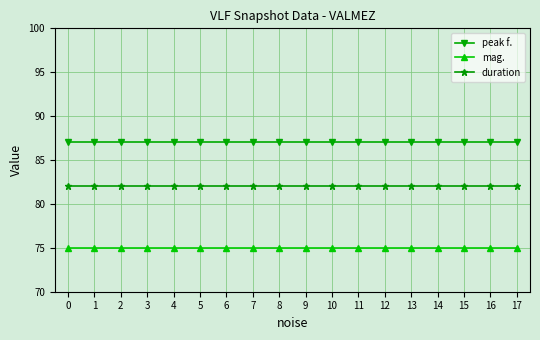

What is the value of the duration point at the 4th from the left?

82